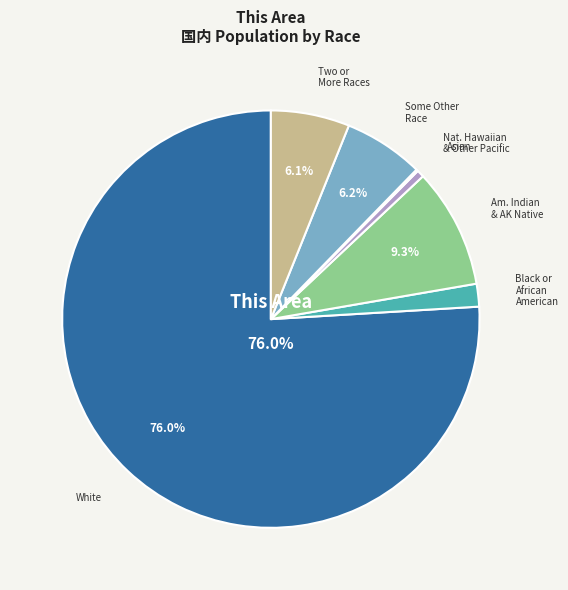

Is there a majority slice in this chart?

Yes